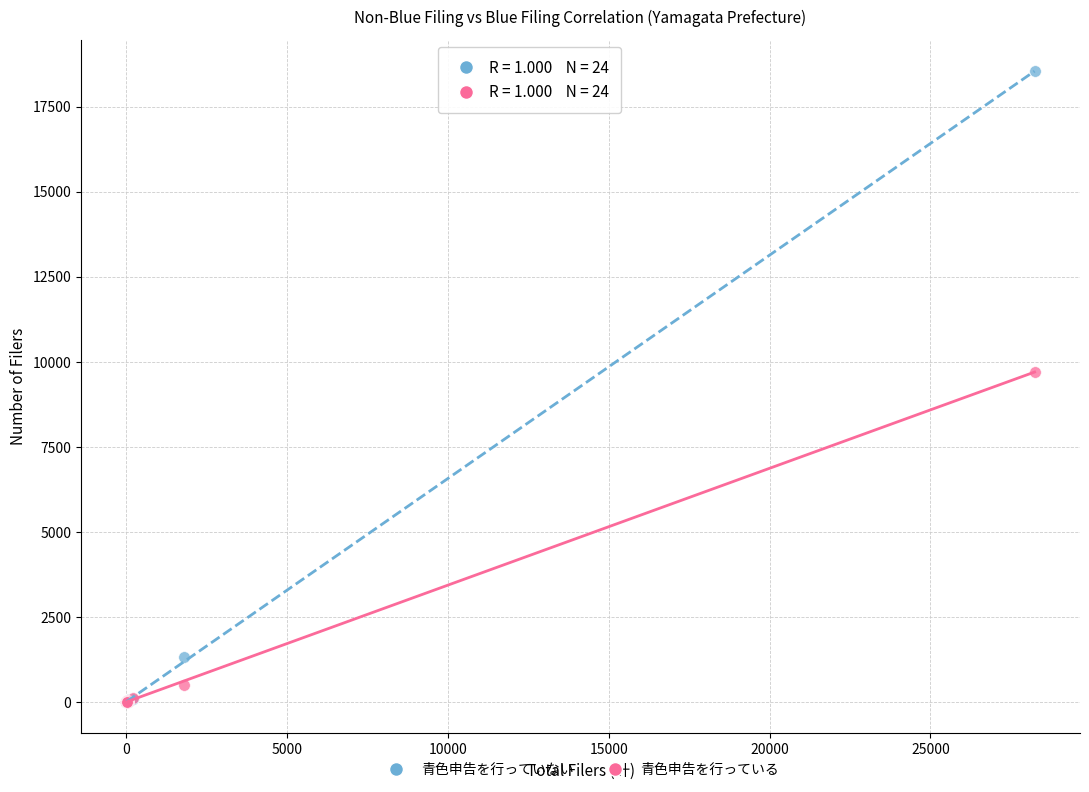

Across all series, what Y value is closest to 9268?

9705